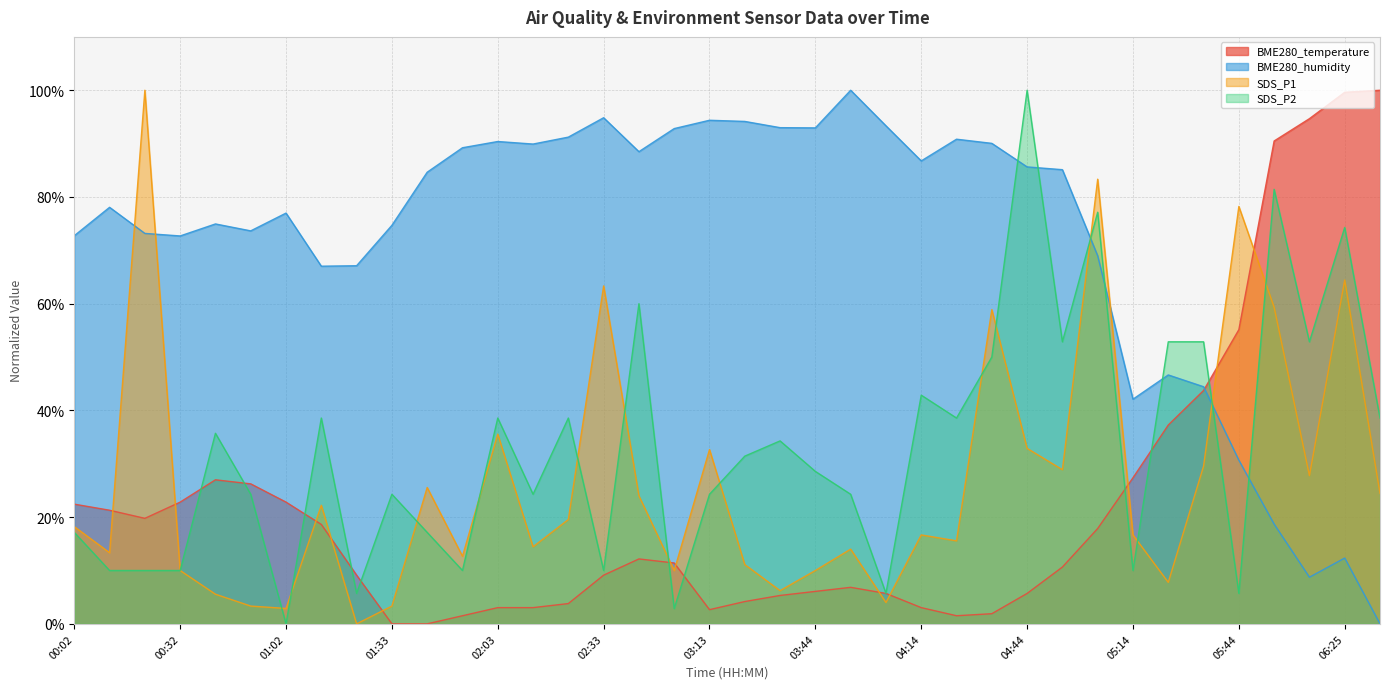

How many data points in BME280_humidity are above 84?

19